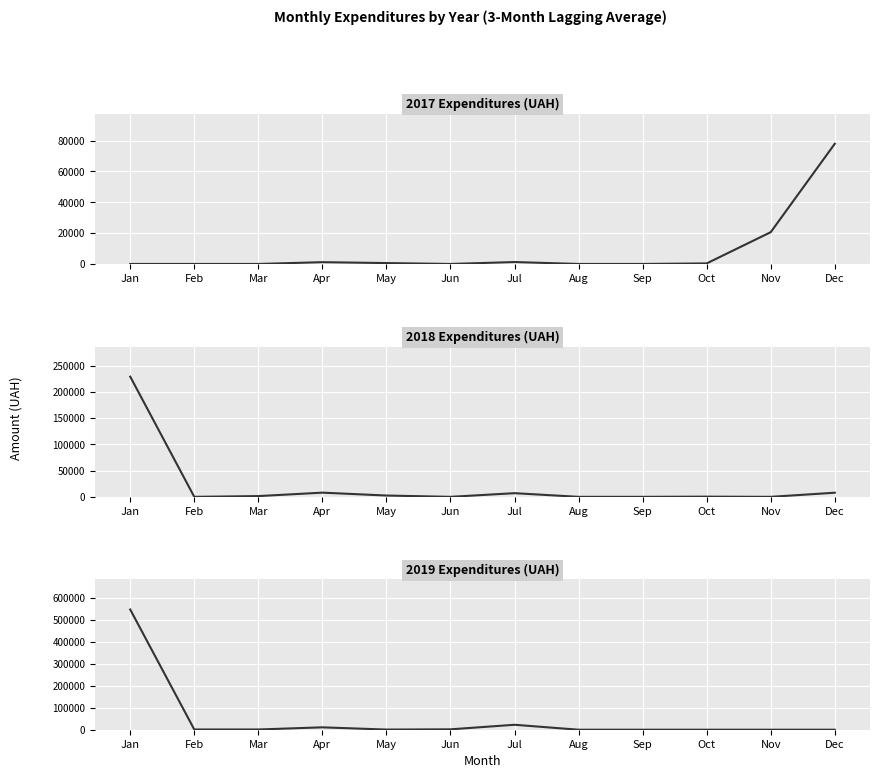

How many positive values does the 2017 Expenditures (UAH) series have?

6